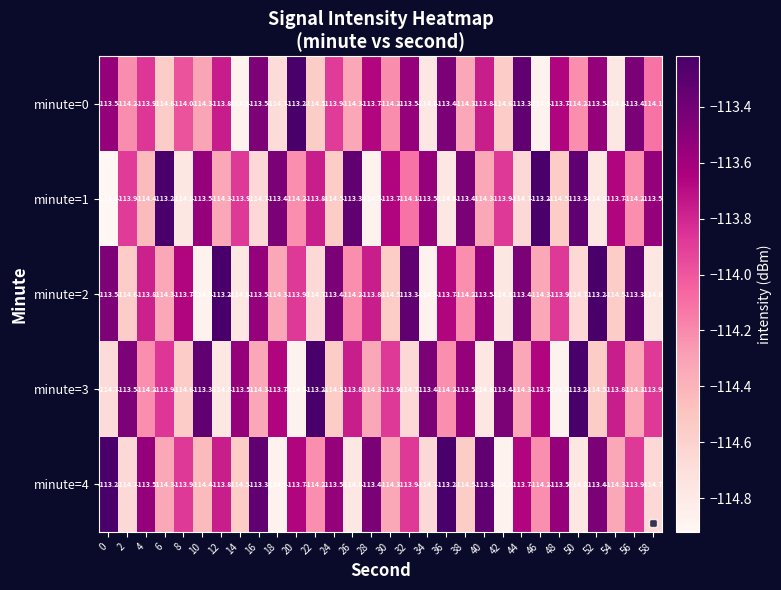

What is the sum of all minute=2 values?

-3421.6